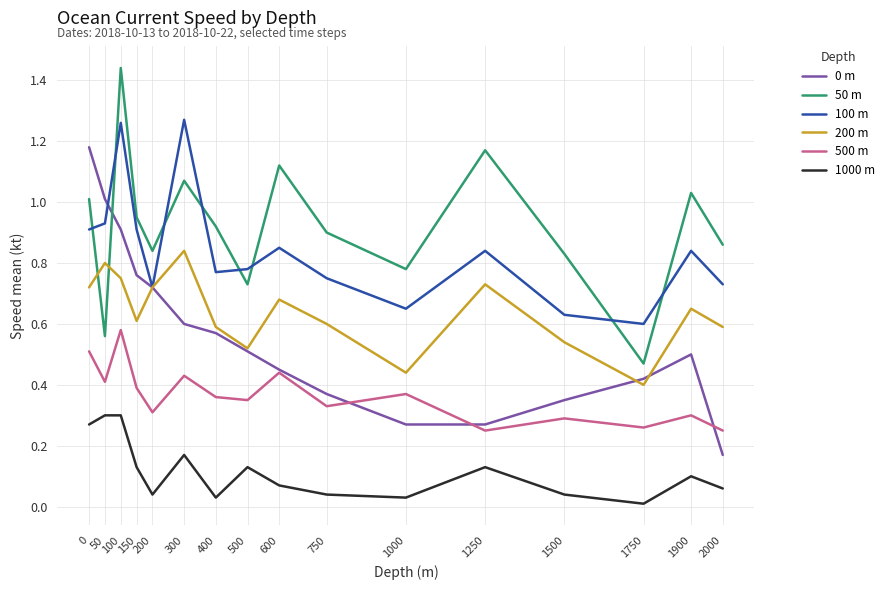

Which label corresponds to the smallest value in the chart?

1750